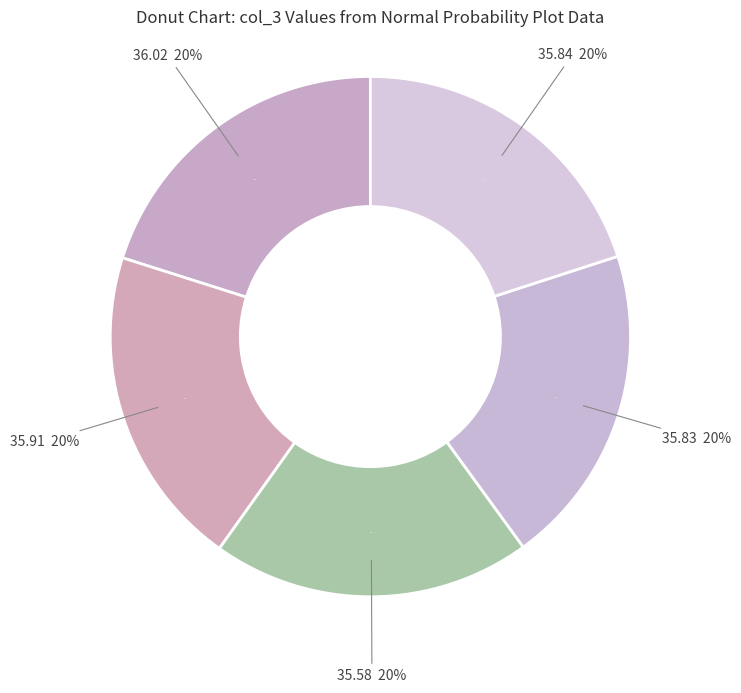

Does 35.91 account for over 50% of the chart?

No